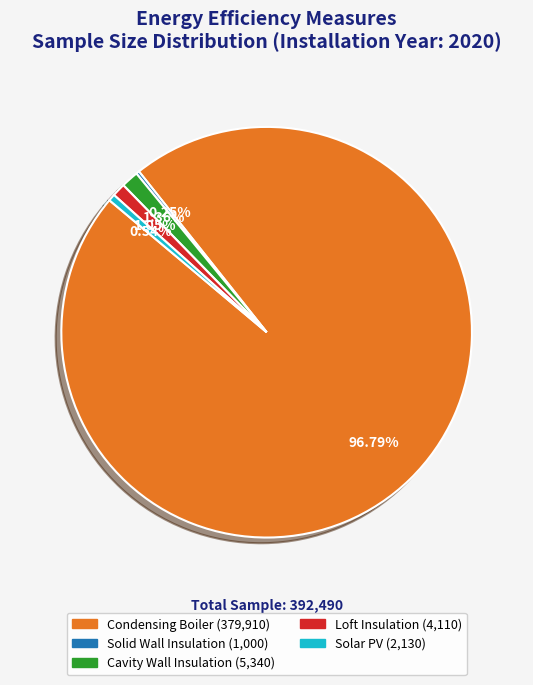

What is the majority slice?

Condensing Boiler